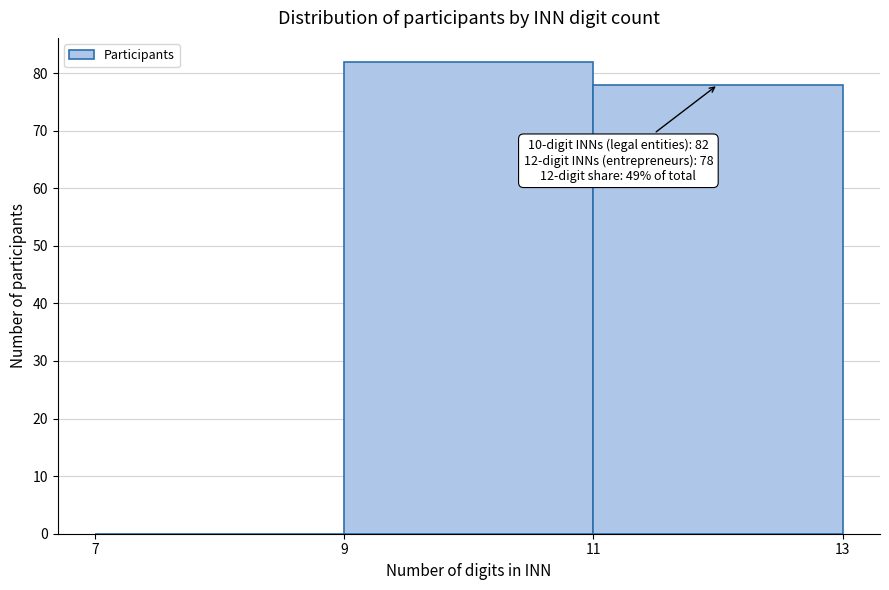

Which range on the x-axis has the tallest bar?

9 to 11